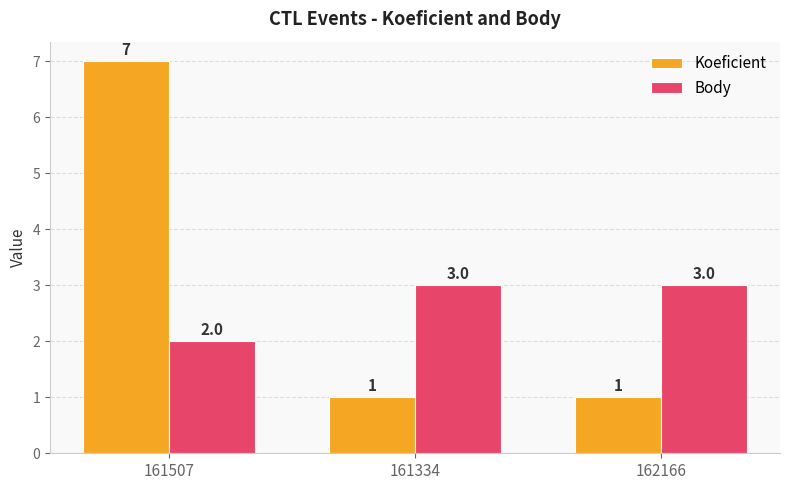

At which label does Body reach its minimum?

161507